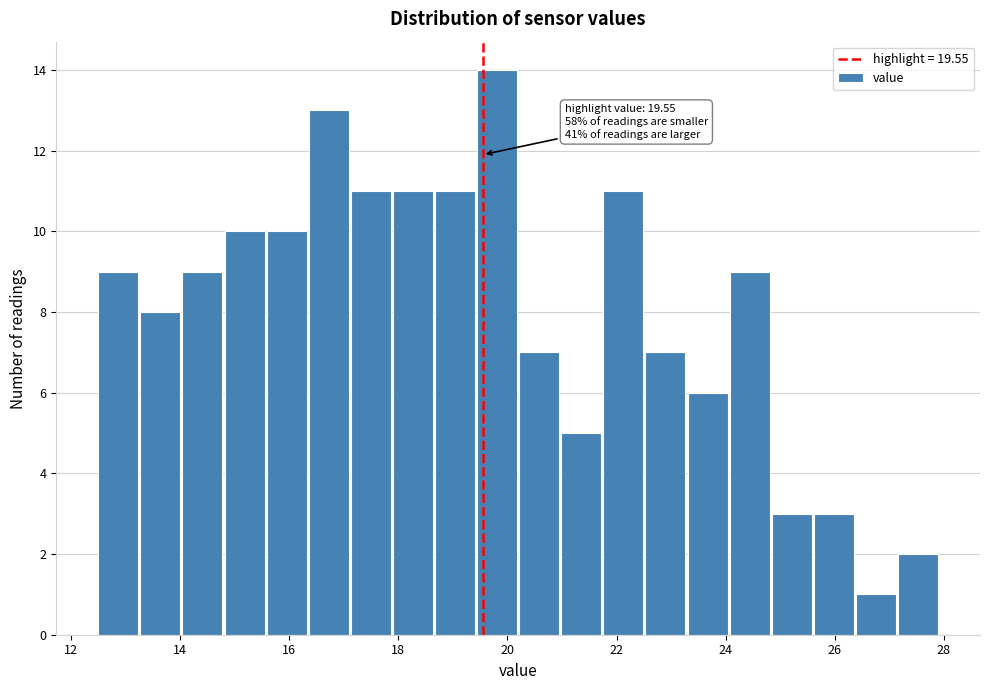

Around what value on the x-axis is the tallest bar? Give the approximate position of its centre, as read against the axis.

19.8